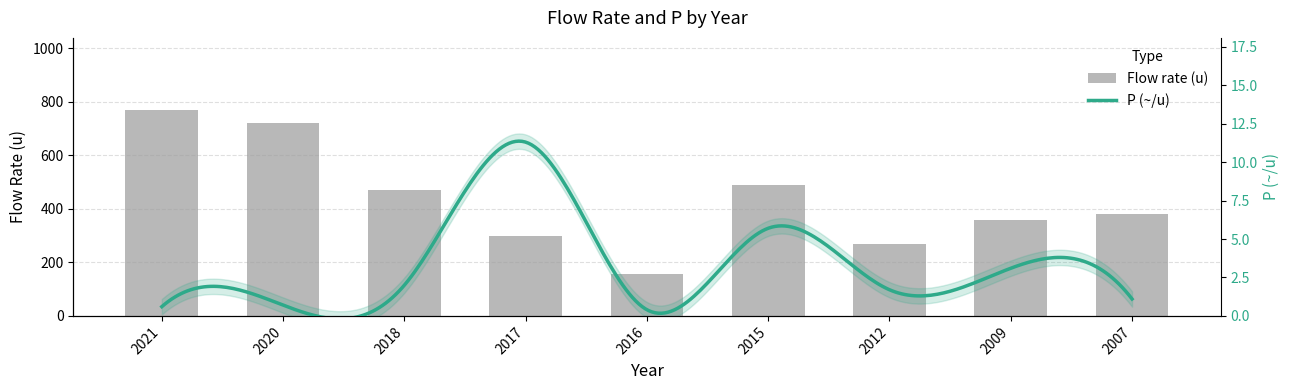

Which has a higher value, 2021 or 2016?

2021